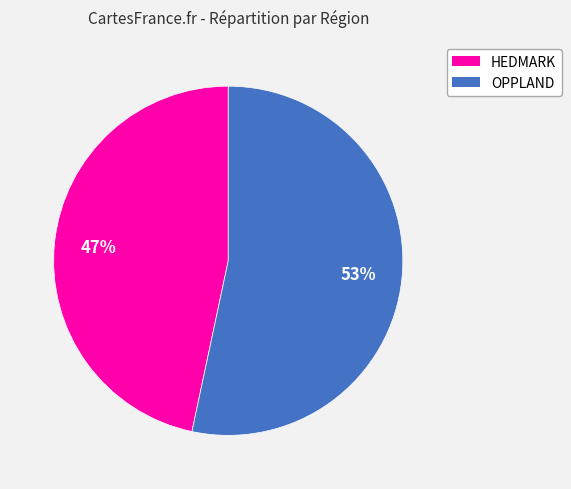

To the nearest percent, what percentage of the pie is HEDMARK?

47%